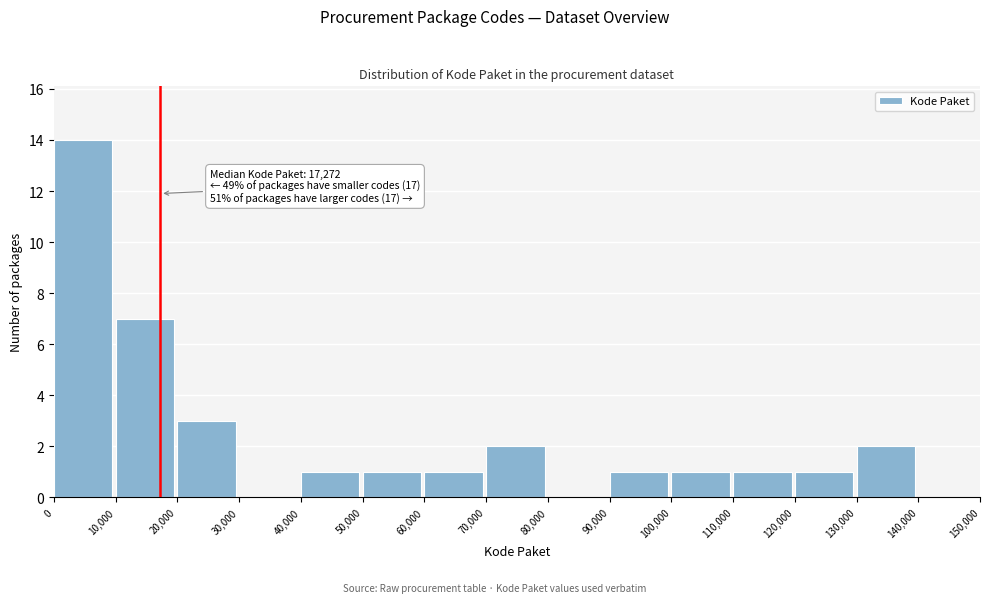

Over which range of the x-axis is the bar tallest?

0 to 10,000